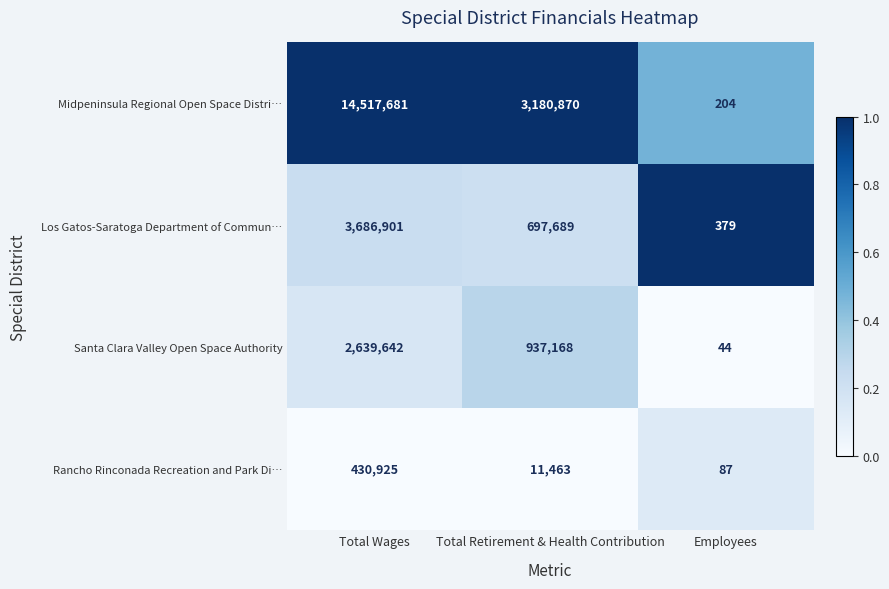

What is the difference between the second highest and minimum values in the Midpeninsula Regional Open Space Distri… series?

3180666